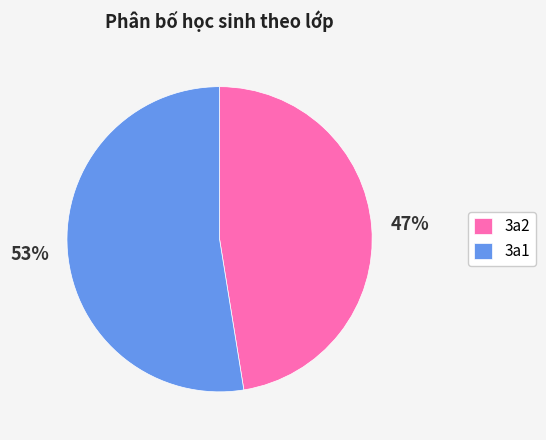

Is it true that 3a1 is 43% of the pie?

False